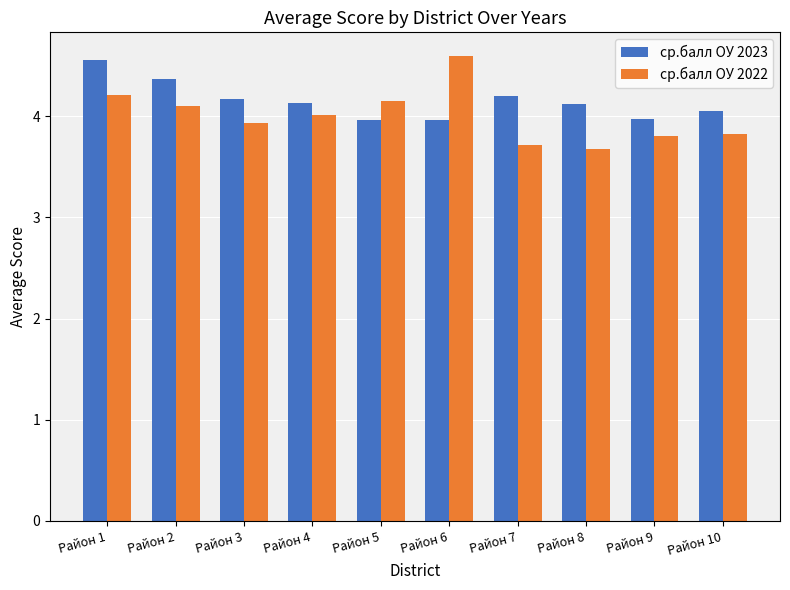

The value of ср.балл ОУ 2023 at Район 4 is 4.1. True or false?

True